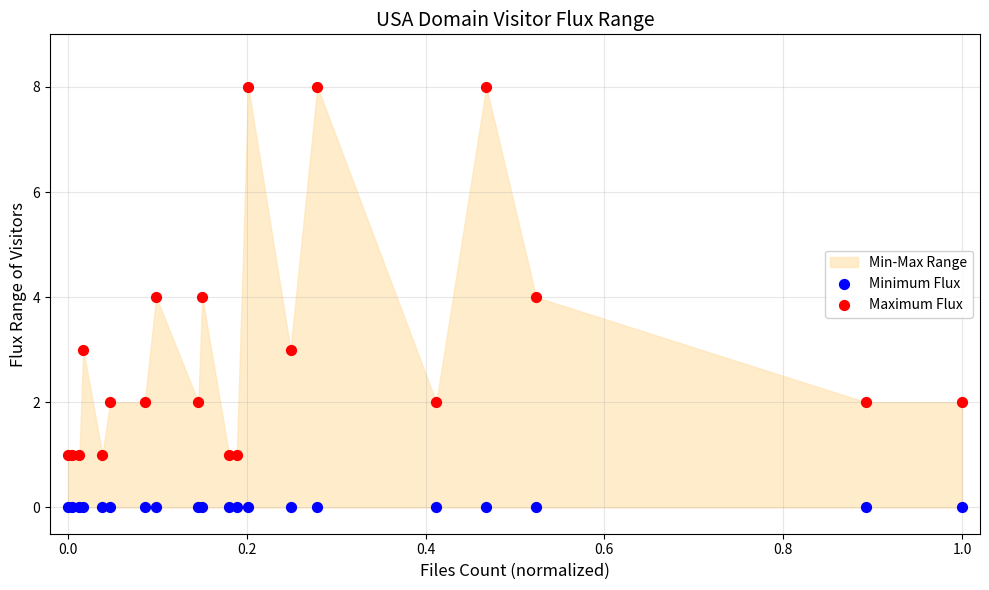

Which series reaches the minimum Y coordinate?

Minimum Flux